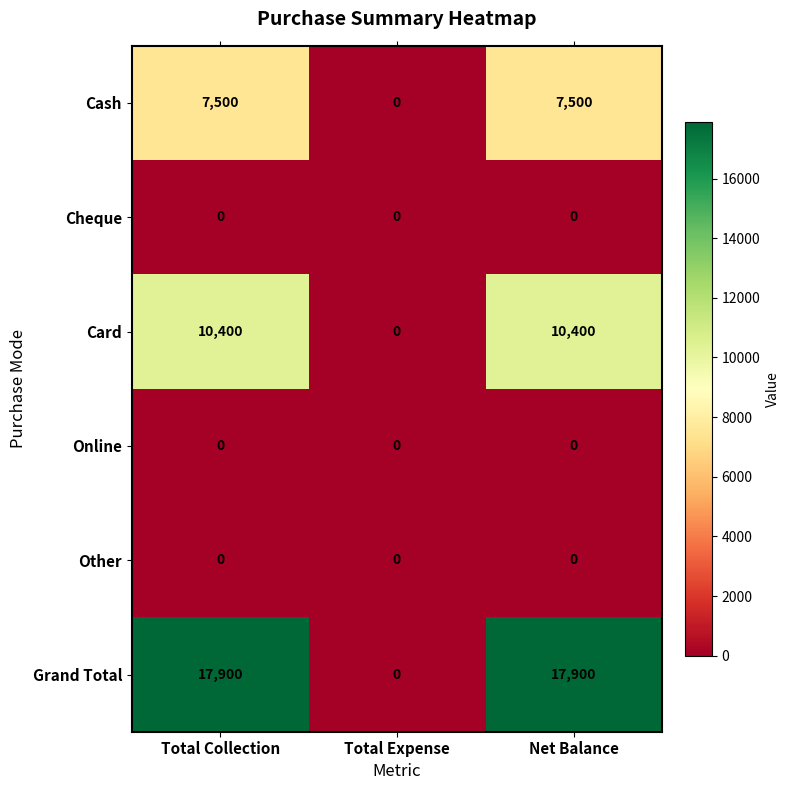

What is the difference between the highest and lowest values at Total Collection?

17900